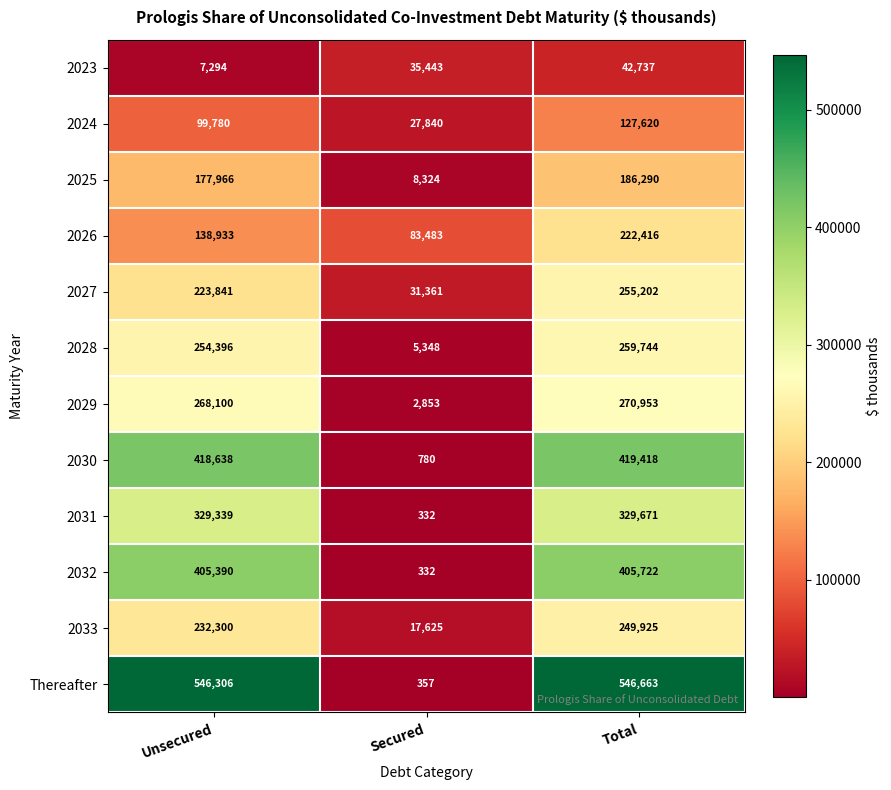

Is it true that 2026 equals 222416 at Total?

True